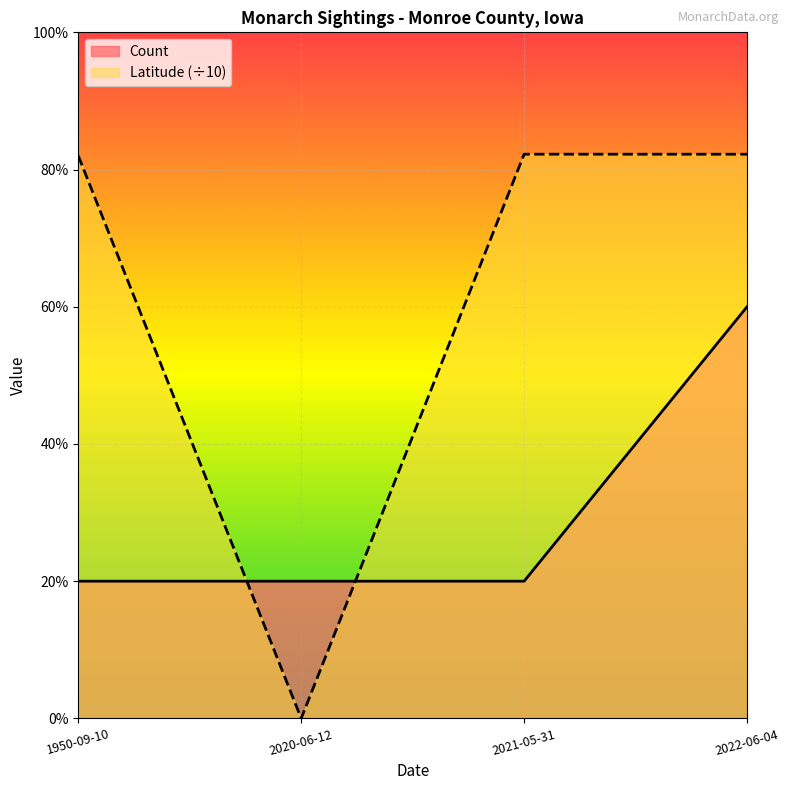

List the labels in order of Latitude value, largest first.

2021-05-31, 2022-06-04, 1950-09-10, 2020-06-12